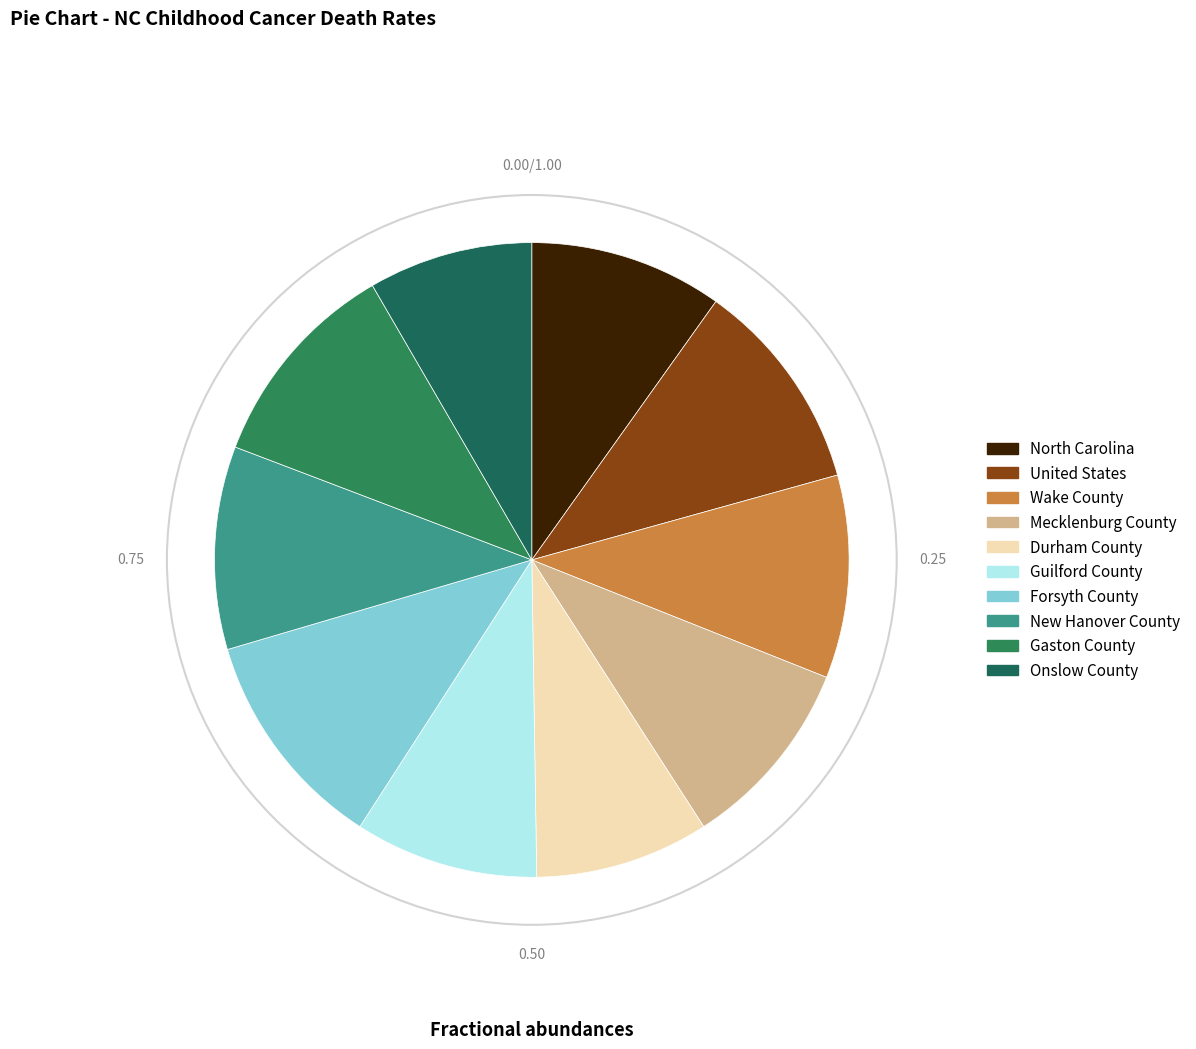

The North Carolina slice represents 24% of the pie. True or false?

False